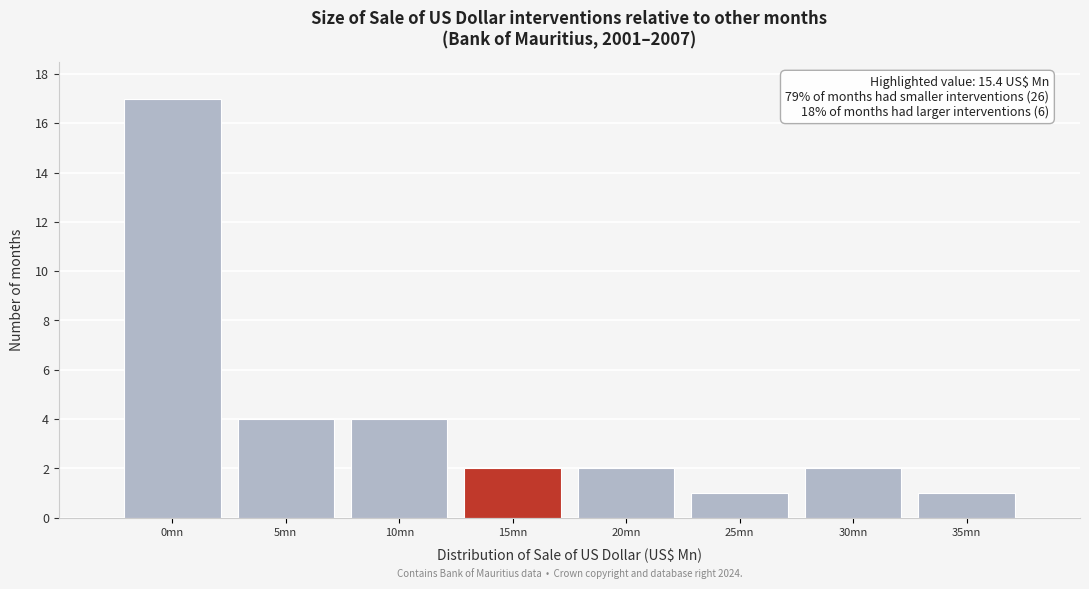

Reading left to right, list all the values displayed in this chart.

17	4	4	2	2	1	2	1